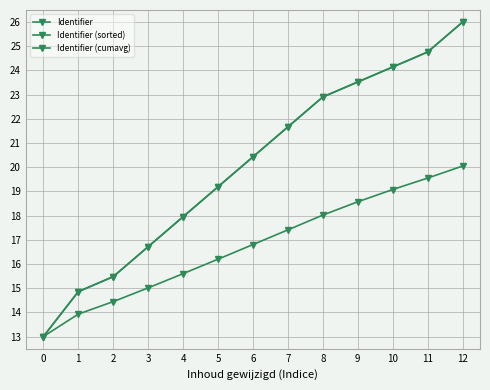

At which label is Identifier (cumavg) closest to 16?

5